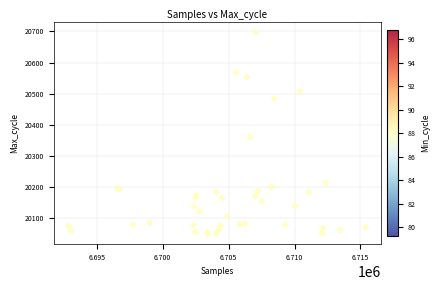

What Y value in the scatter plot is closest to 20373?

20361